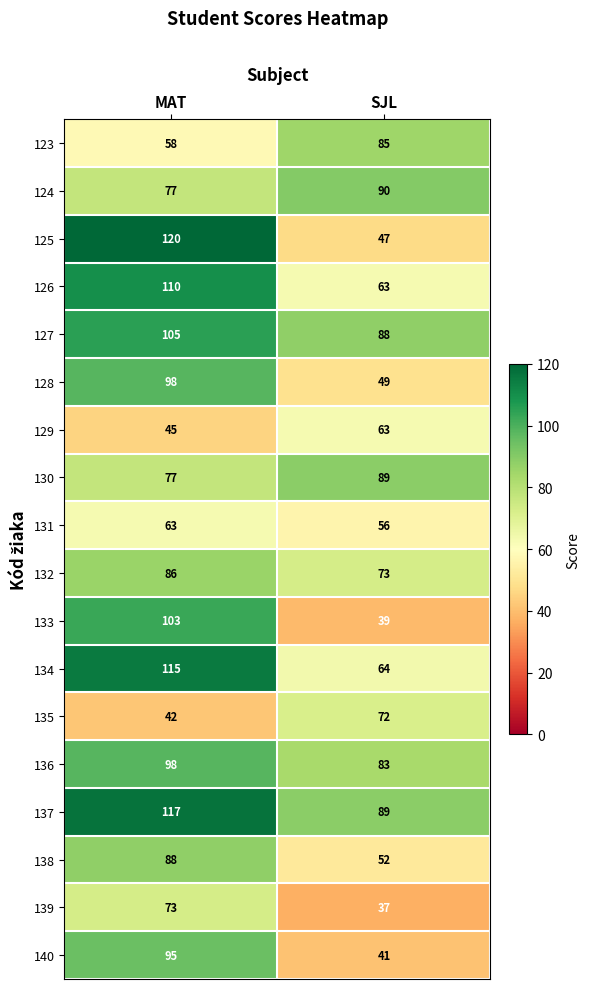

At how many categories does at least one series exceed 37?

2